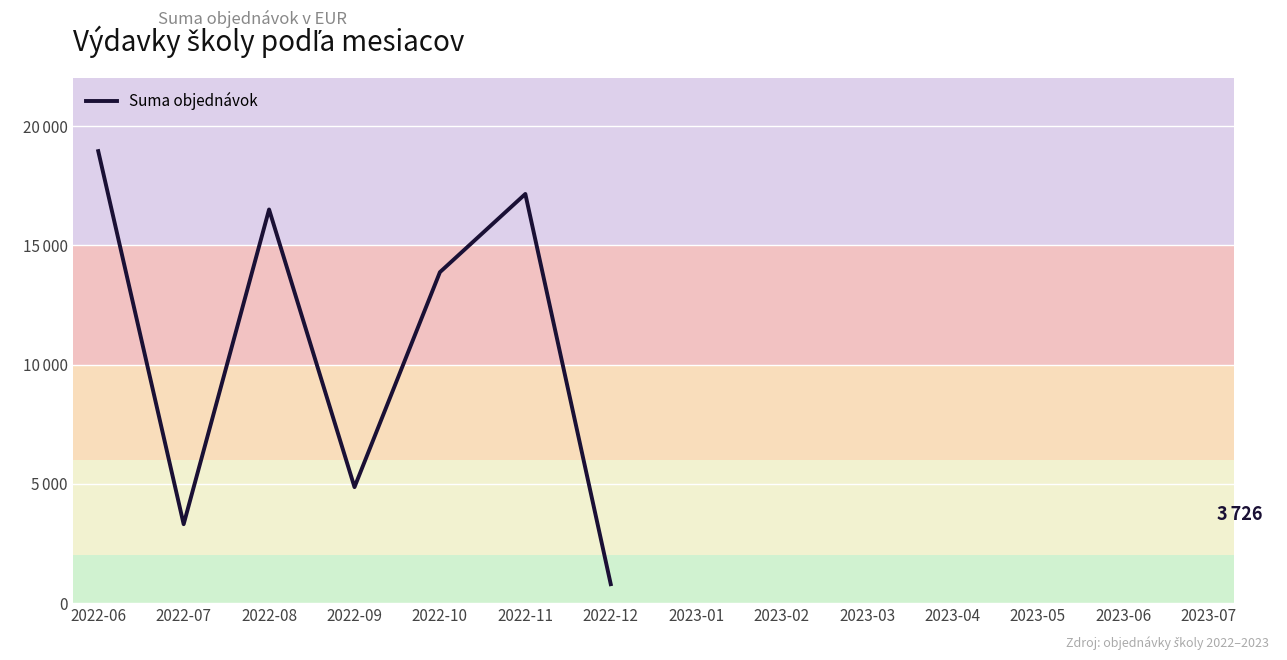

Which category has the highest value across all series?

2022-06